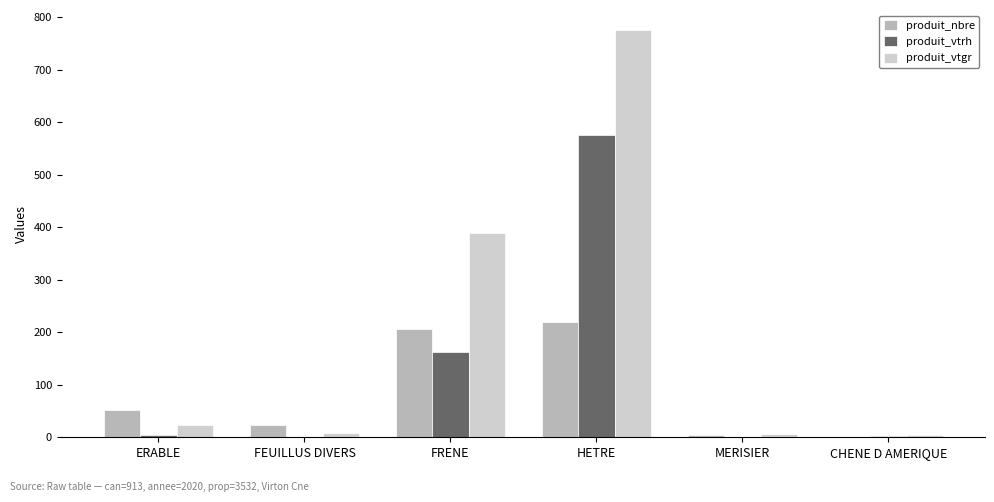

At which label is produit_nbre closest to 110?

ERABLE